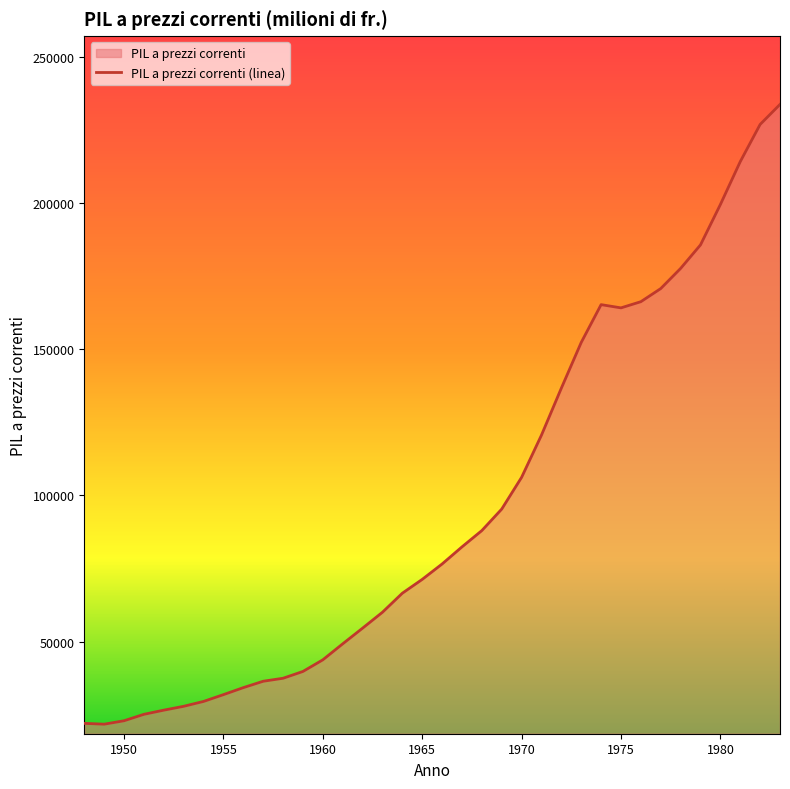

What is the average value?

96168.3